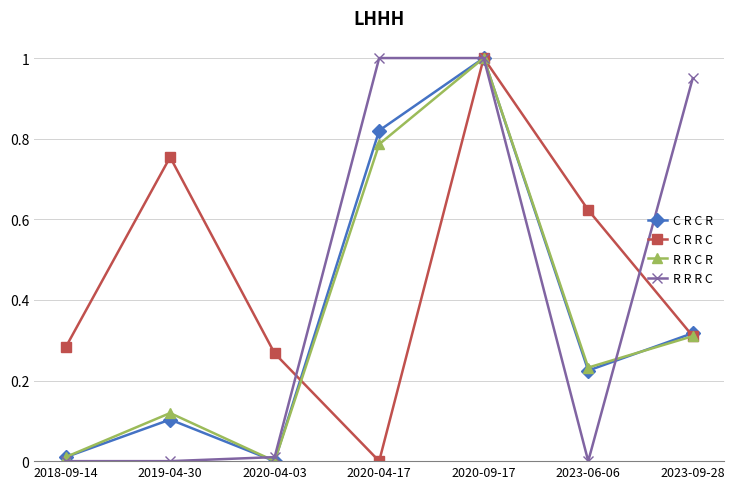

What is the highest value of the R R R C series?

1.0